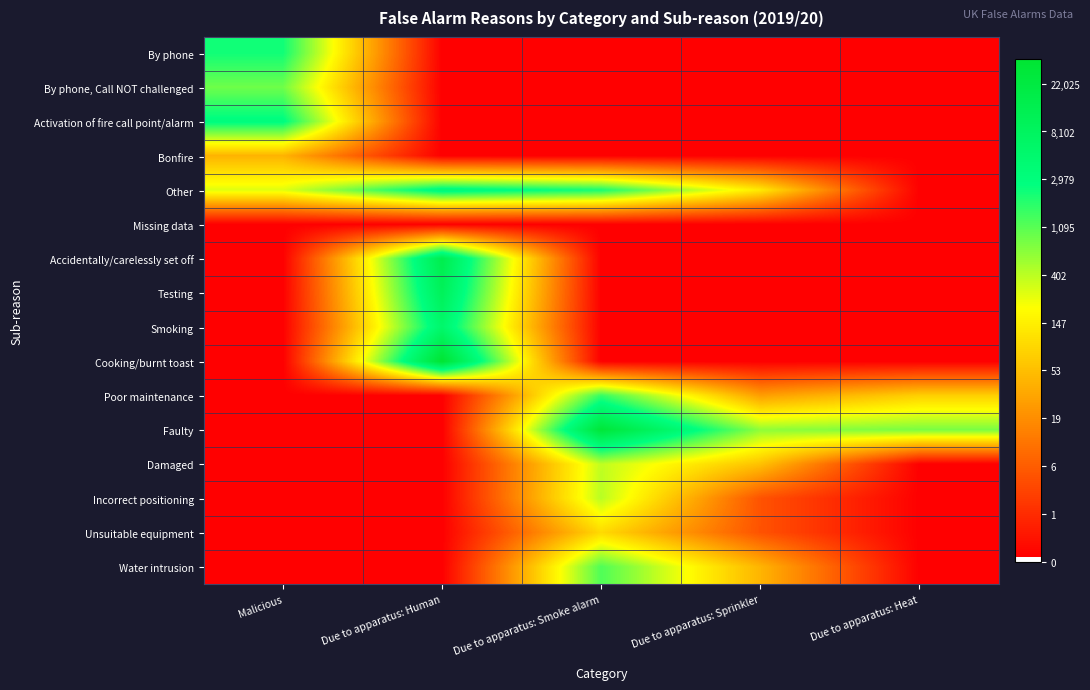

At which category is the sum across all series the highest?

Due to apparatus: Smoke alarm